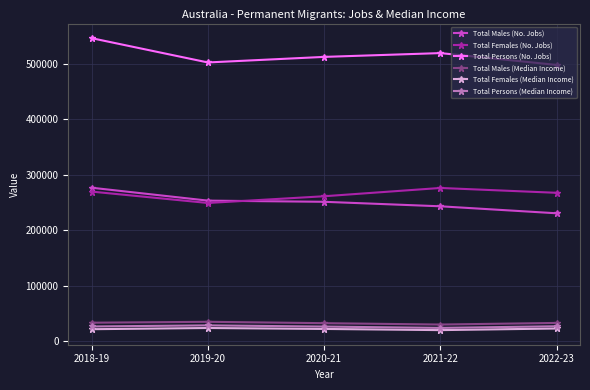

True or false: Total Females (No. Jobs) has more than 2 points higher than both neighbors.

False